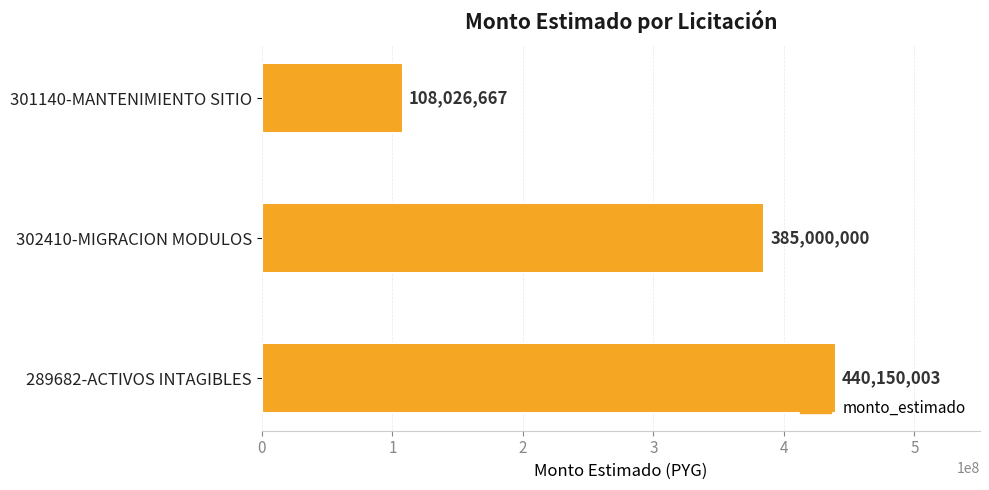

How many values are below 385000000?

1